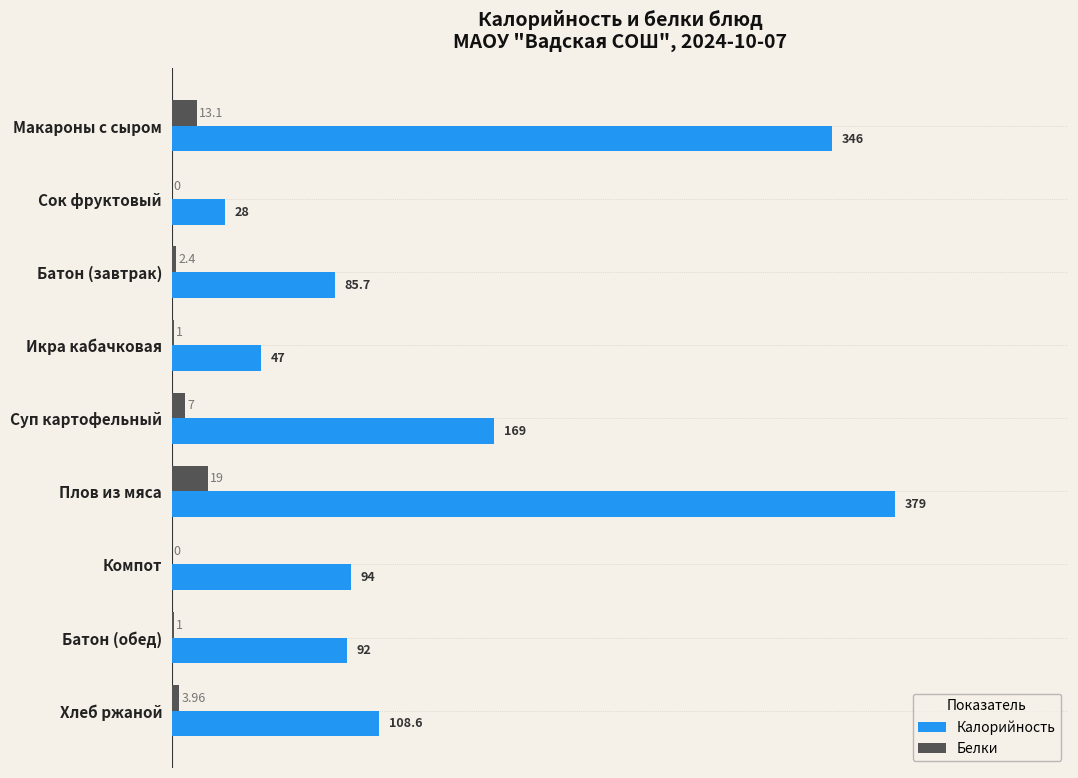

Between Батон (обед) and Хлеб ржаной, which series saw the biggest shift?

Калорийность